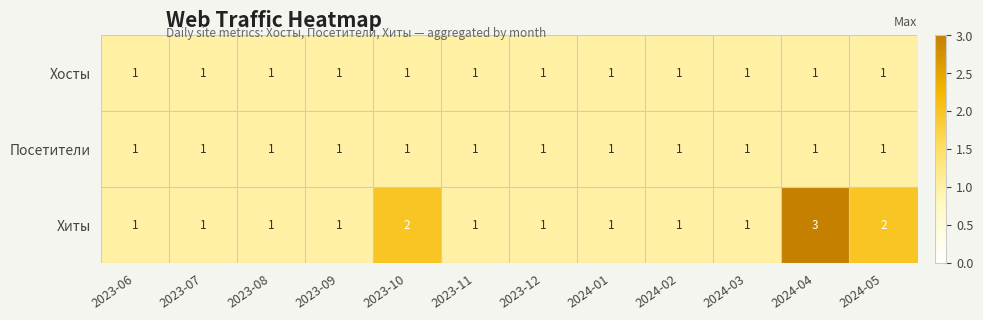

The Посетители series shows 2 at 2023-11. True or false?

False